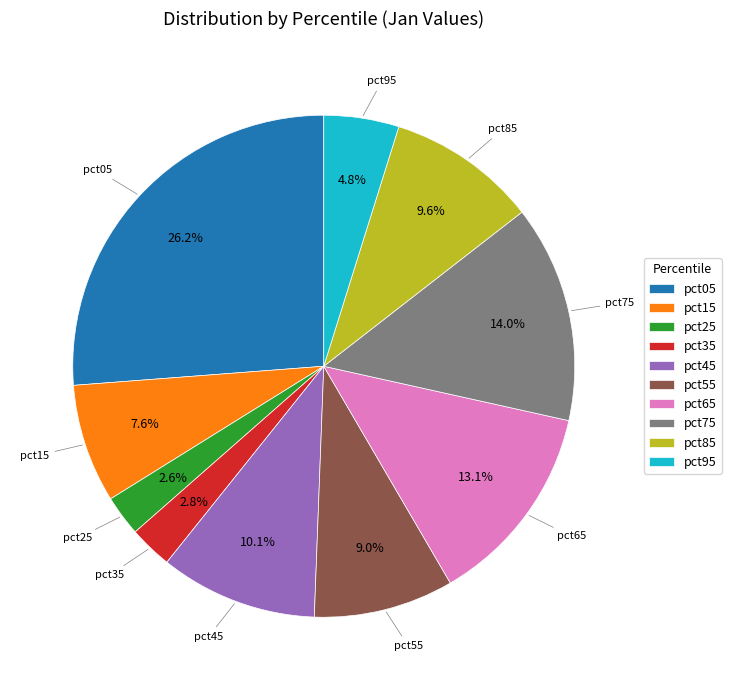

Does any single category account for the majority?

No